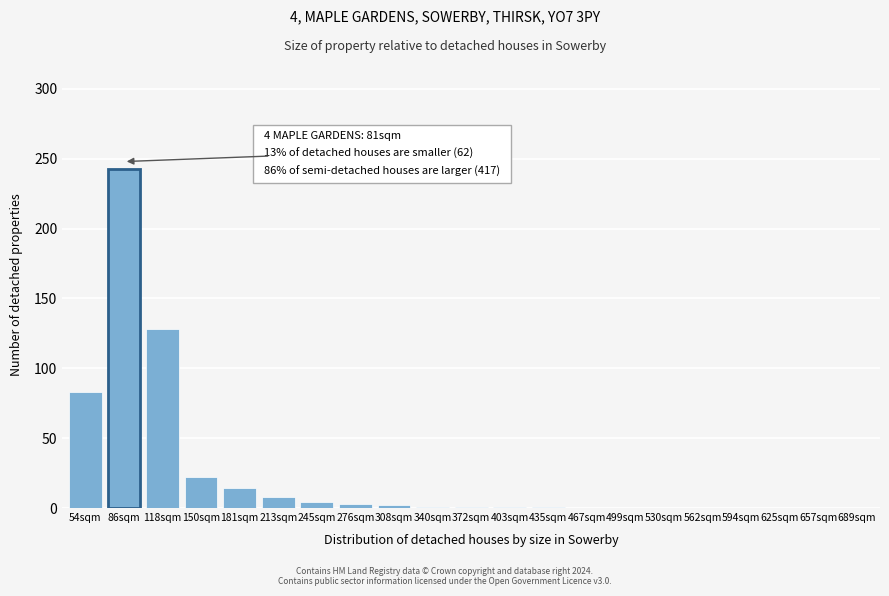

What is the change in value from 118sqm to 150sqm?

-106